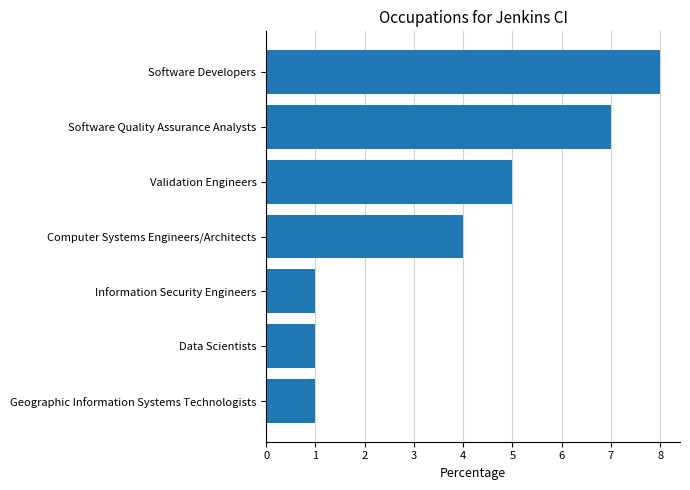

What is the difference between the maximum and second lowest values?

7